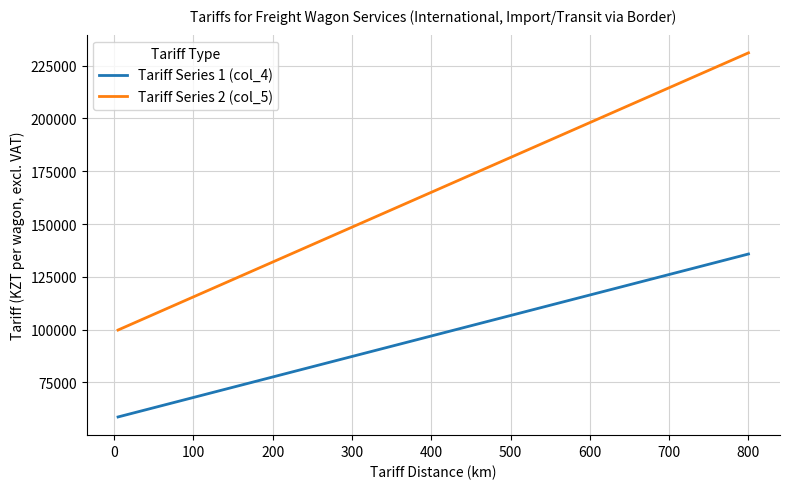

True or false: Tariff Series 2 (col_5) and Tariff Series 1 (col_4) intersect in this chart.

False